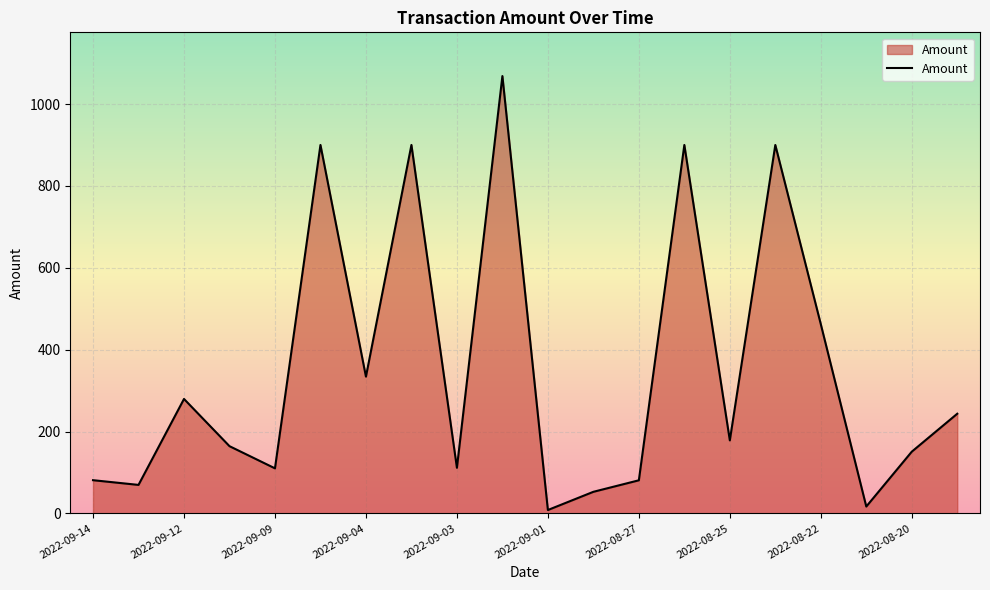

What is the greatest value displayed?

1068.4